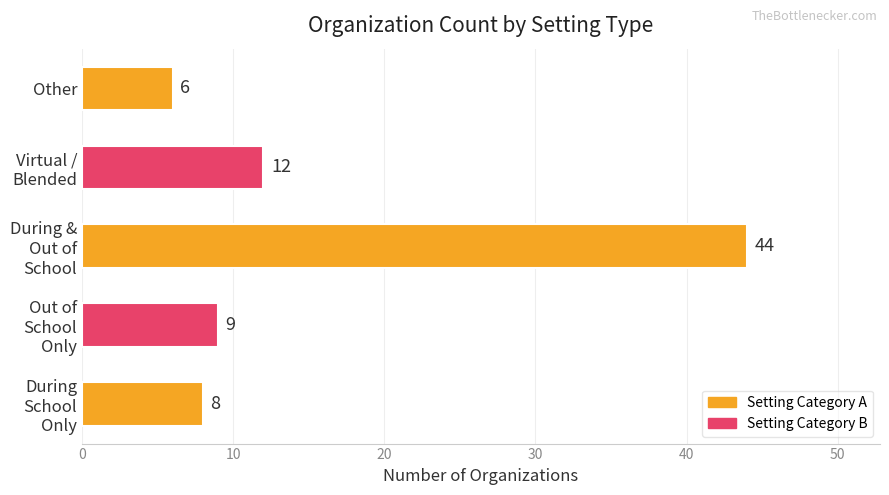

How many distinct data groups are displayed?

1